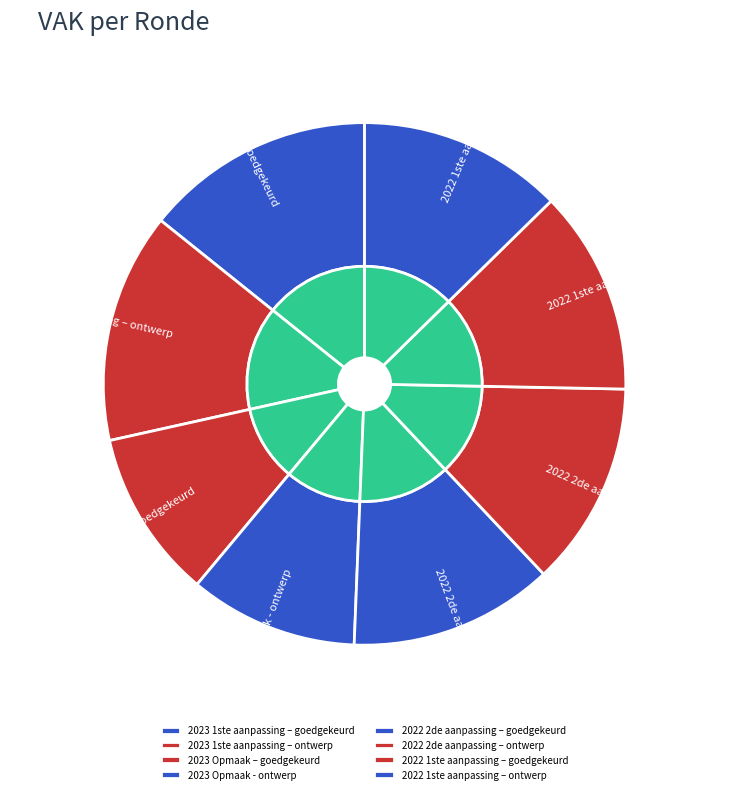

Between 2022 2de aanpassing – ontwerp and 2023 1ste aanpassing – ontwerp, which is larger?

2023 1ste aanpassing – ontwerp